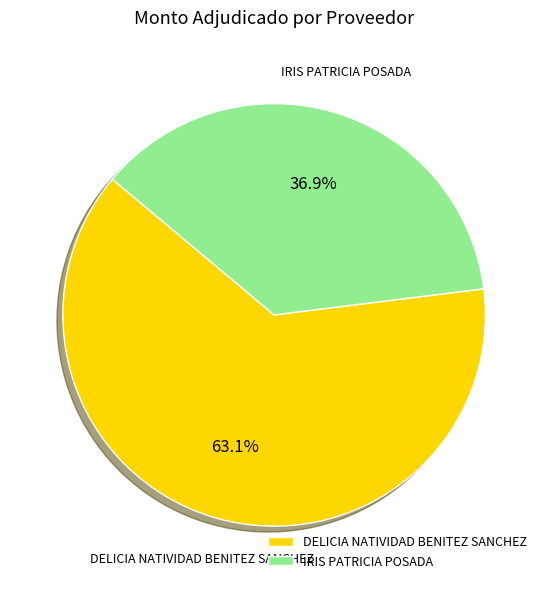

To the nearest percent, what percentage of the pie is IRIS PATRICIA POSADA?

37%